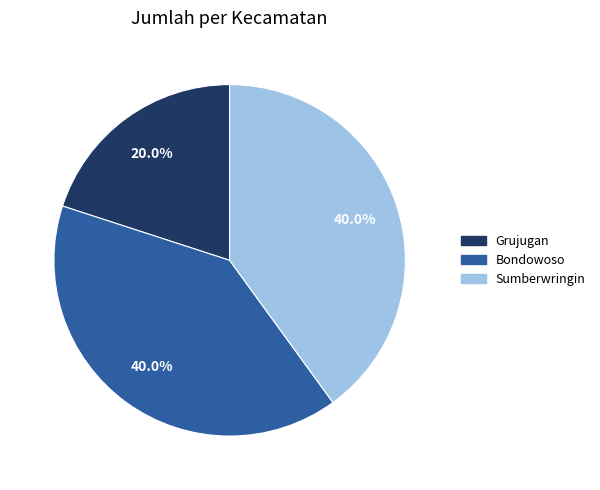

Count the number of slices in the pie.

3